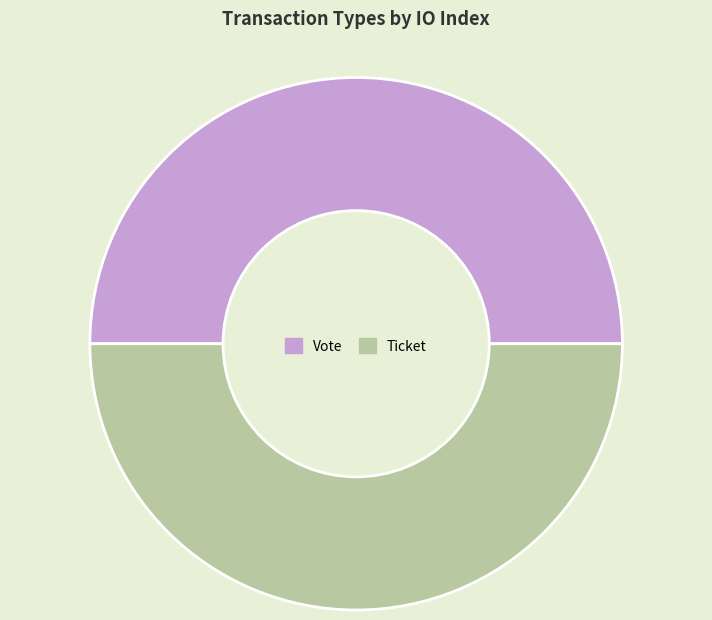

True or false: Ticket accounts for 50% of the total.

True